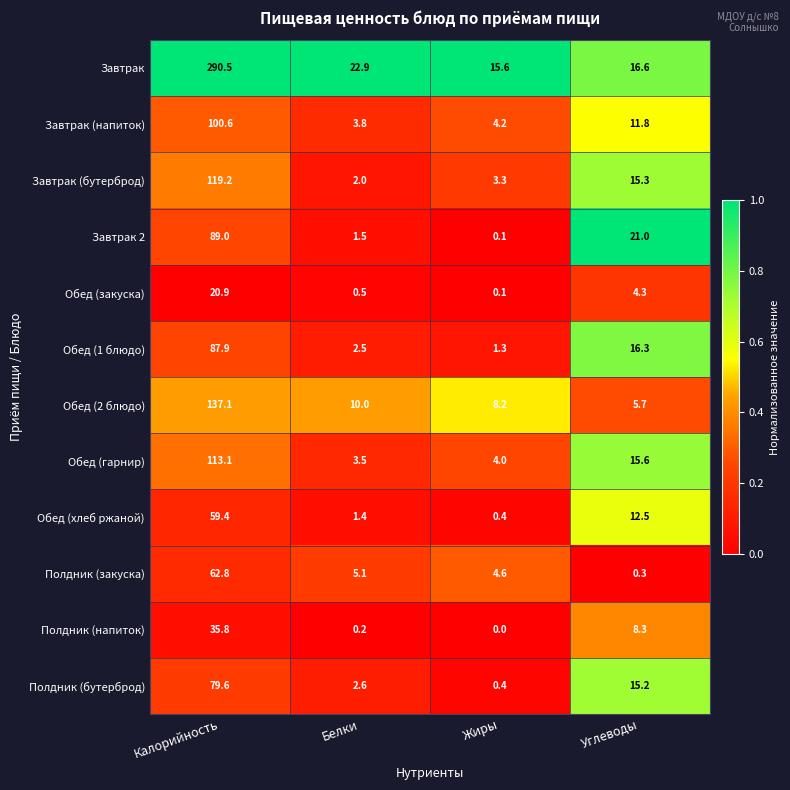

What is the difference between the Полдник (напиток) values at Жиры and Углеводы?

8.3